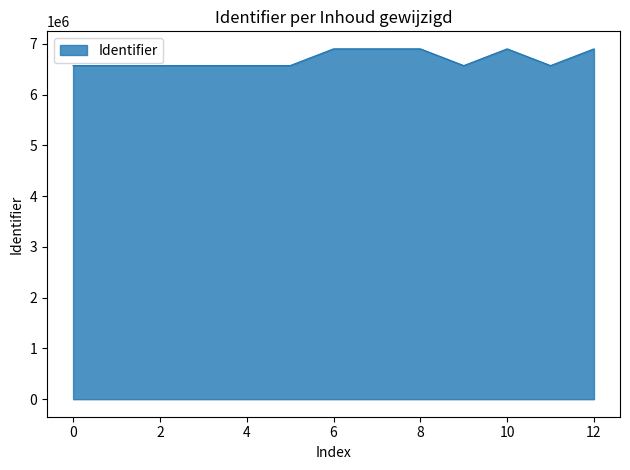

What is the smallest value displayed?

6571217